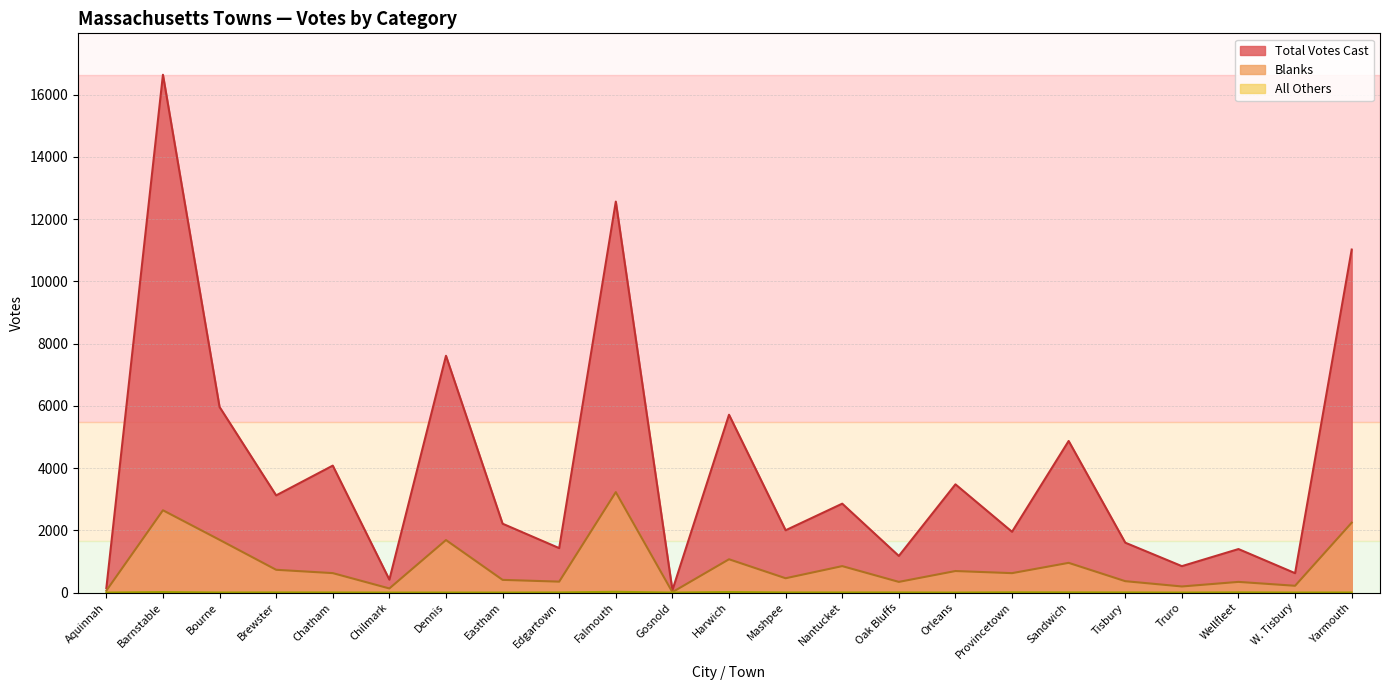

What is the maximum value shown in the chart?

16642